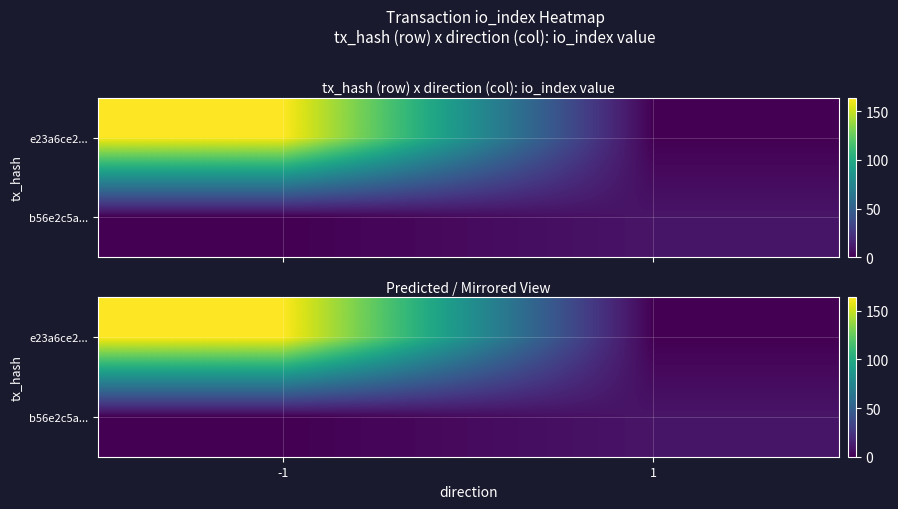

Which has a higher value, -1 or 1?

-1